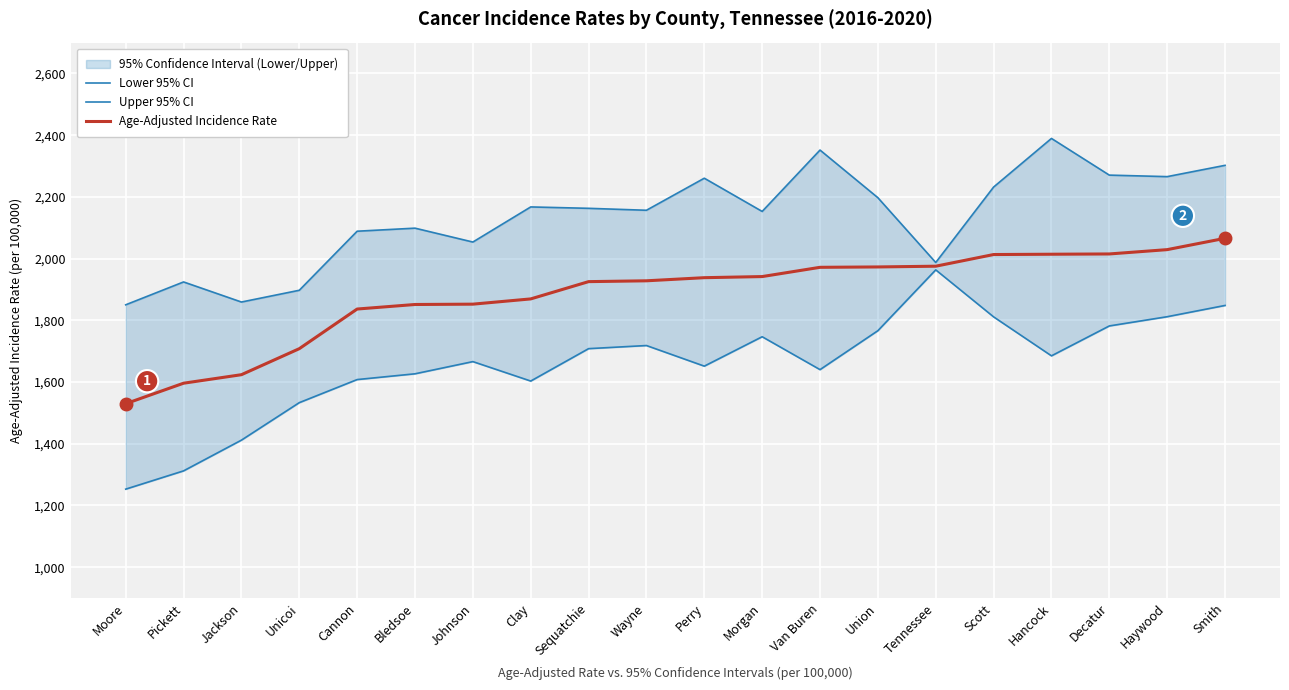

List the labels in order of Lower 95% CI value, smallest first.

Moore, Pickett, Jackson, Unicoi, Clay, Cannon, Bledsoe, Van Buren, Perry, Johnson, Hancock, Sequatchie, Wayne, Morgan, Union, Decatur, Scott, Haywood, Smith, Tennessee